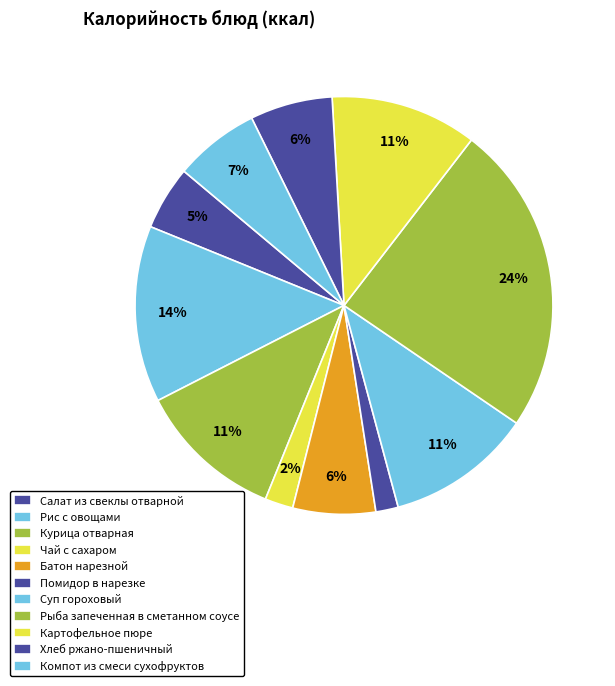

Does any single category account for the majority?

No